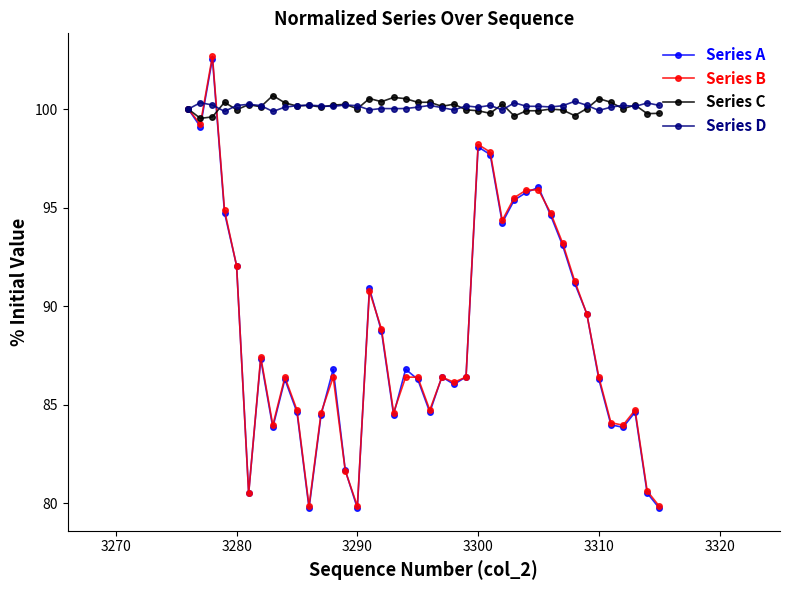

What is the maximum value shown in the chart?

102.7